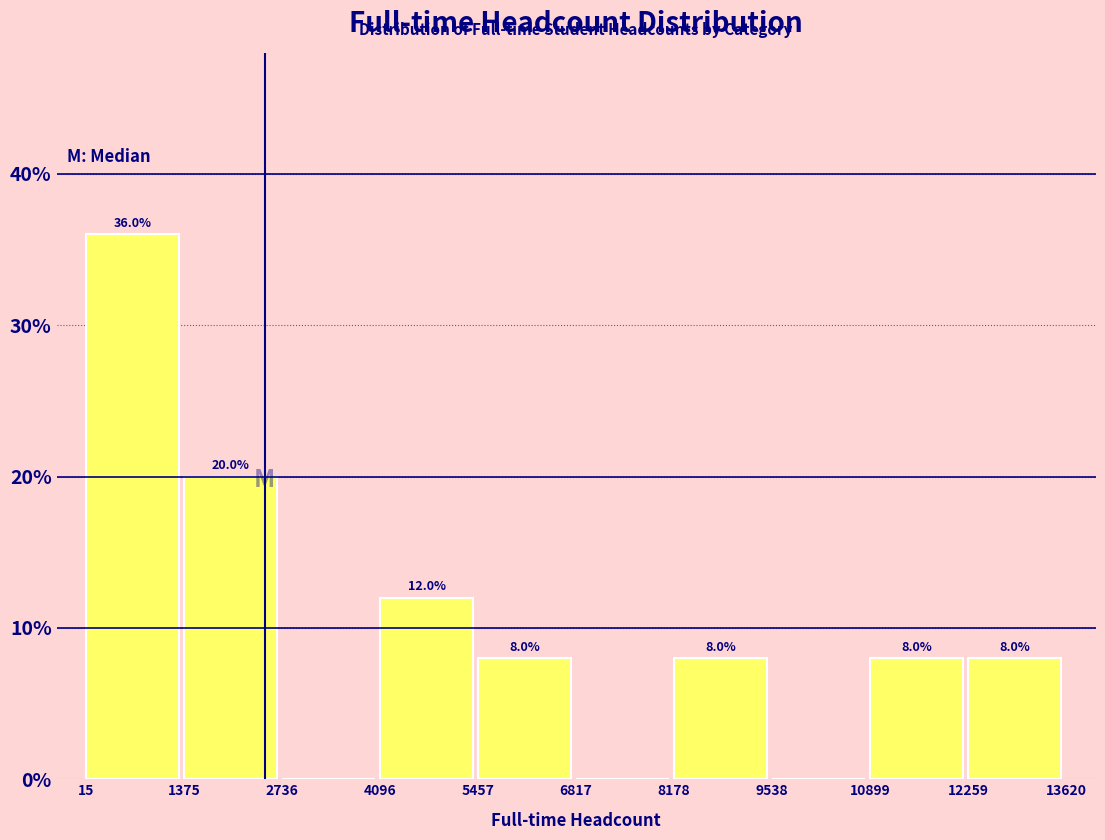

Which range on the x-axis has the tallest bar?

15 to 1375